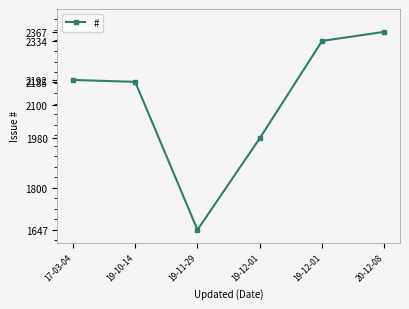

Count the number of categories in the chart.

6